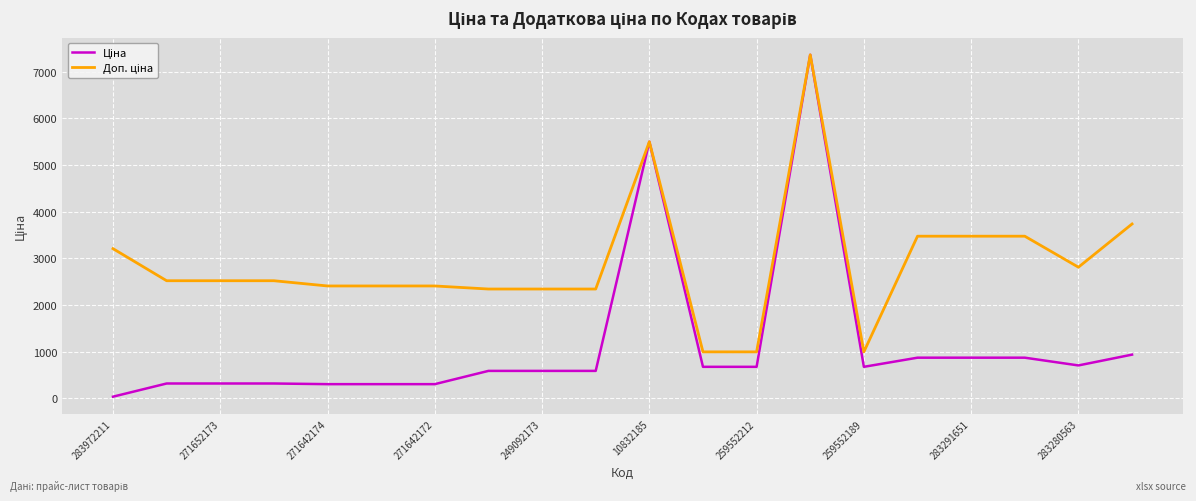

Is this an area chart (filled region under the line)?

No